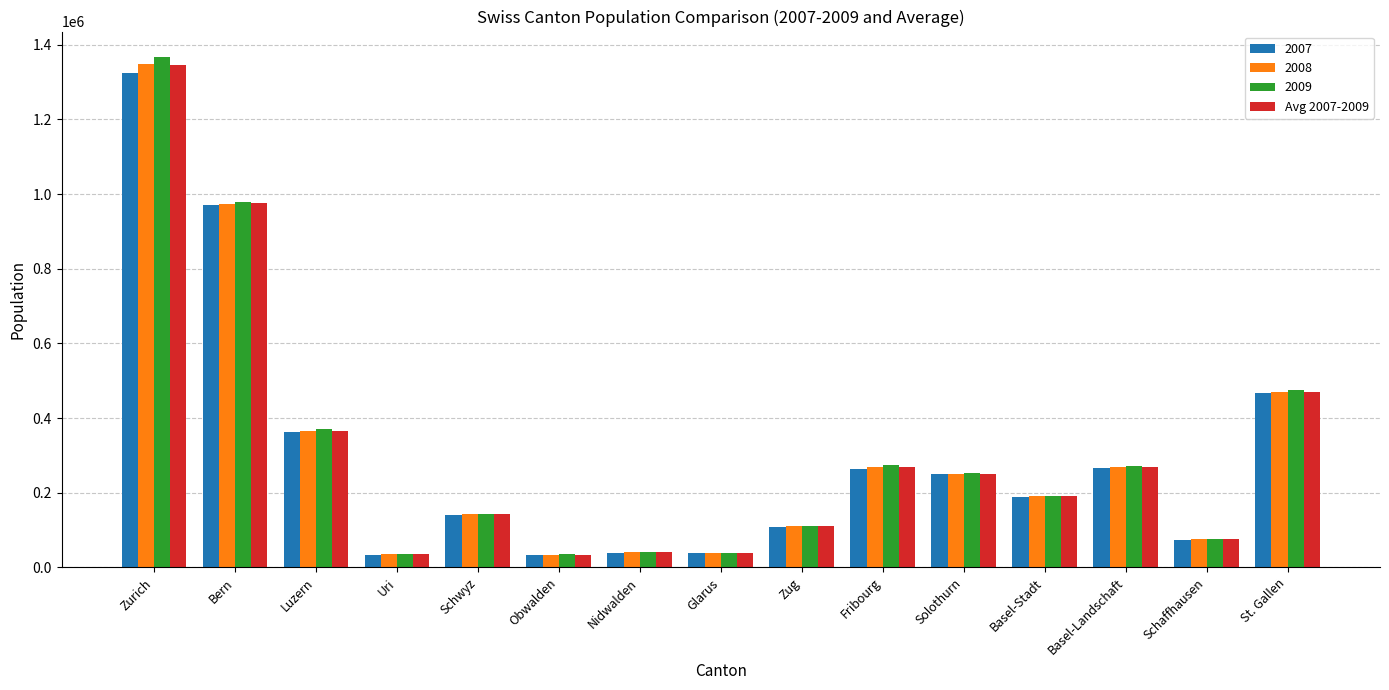

What is the difference between the maximum and second lowest values in the 2008 series?

1312703.0